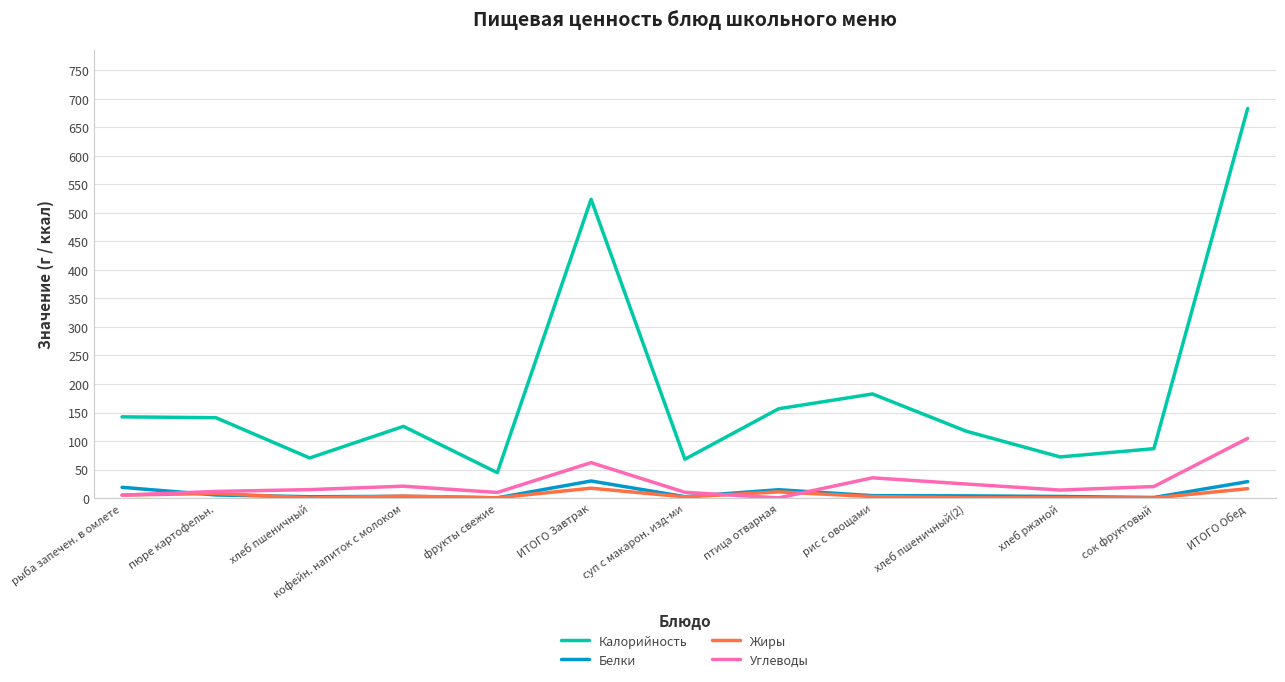

Which series has the largest range (max minus min)?

Калорийность